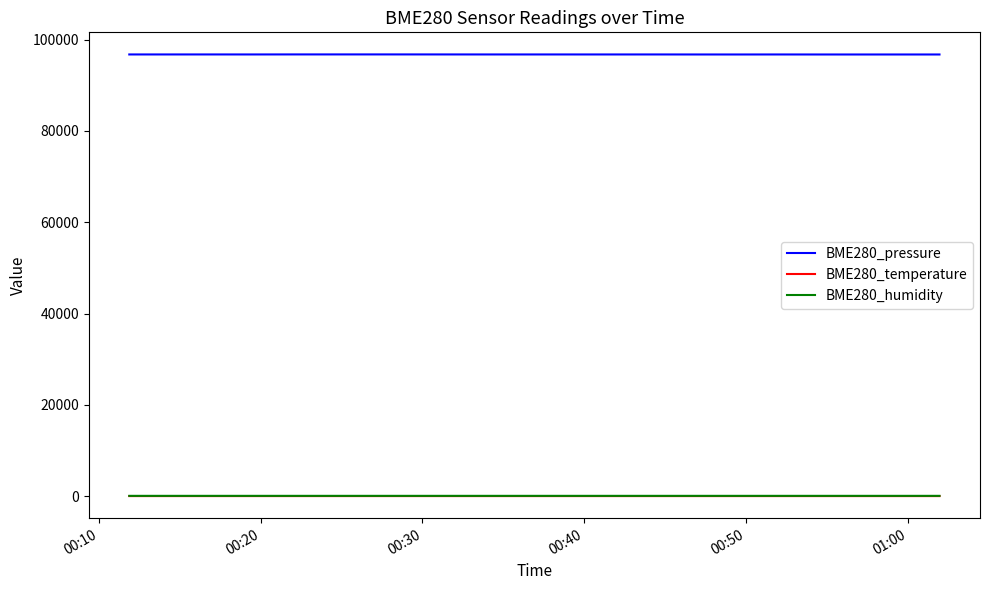

True or false: BME280_pressure and BME280_temperature intersect in this chart.

False